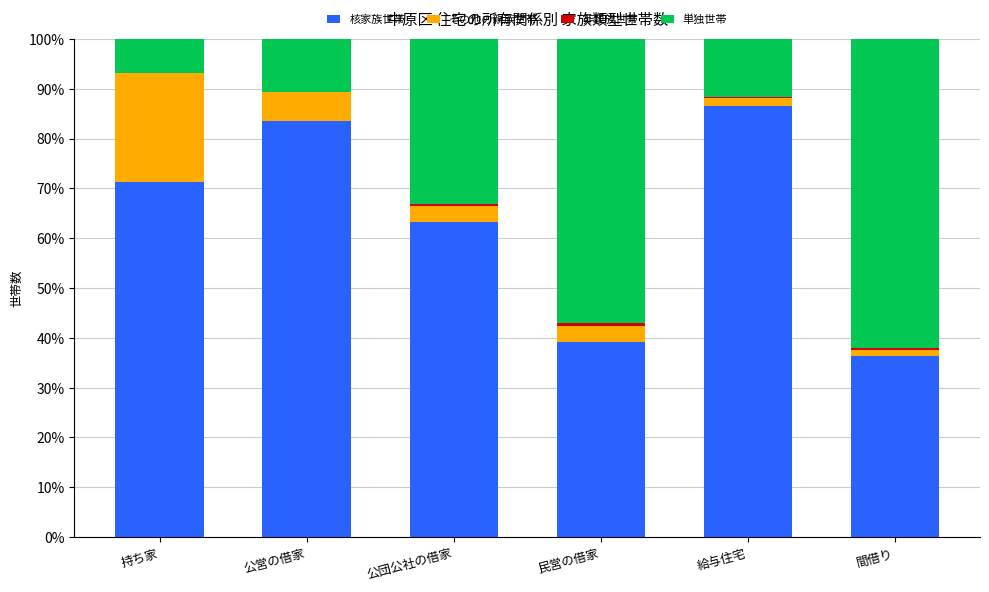

Is it true that 核家族世帯 equals 36.3 at 間借り?

True